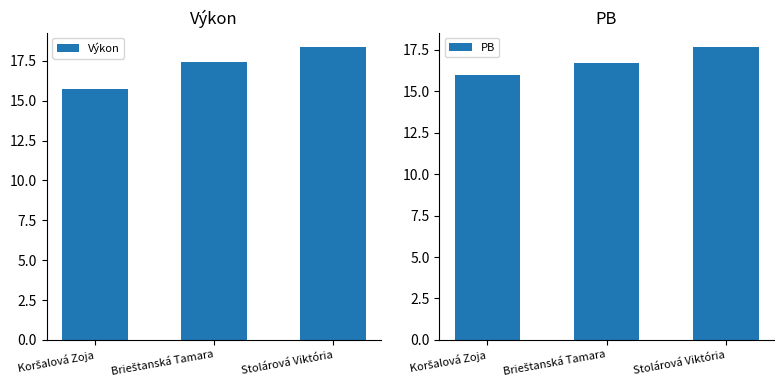

Which series has the largest total across all categories?

Výkon